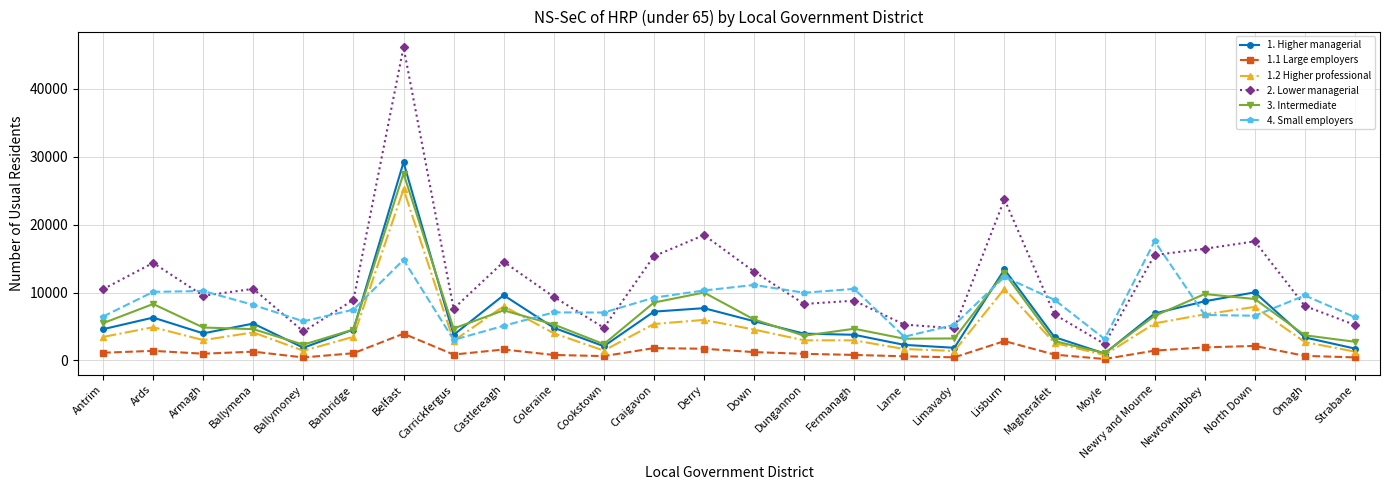

Between Larne and Strabane, which series saw the biggest shift?

4. Small employers